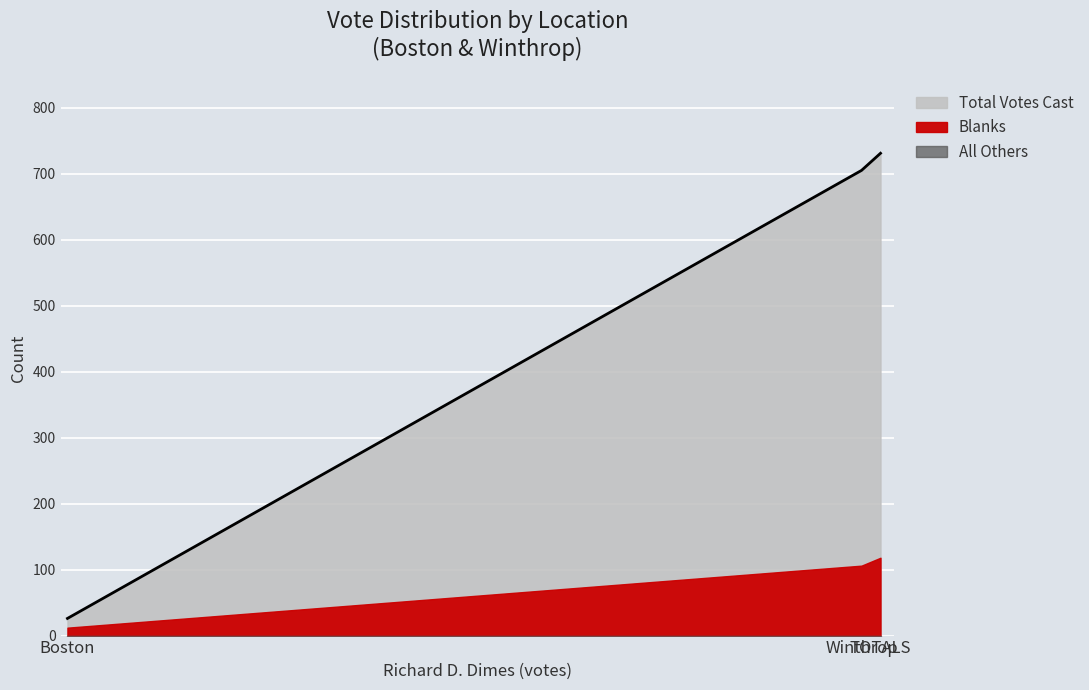

True or false: All Others has a value of 0 at Winthrop.

True